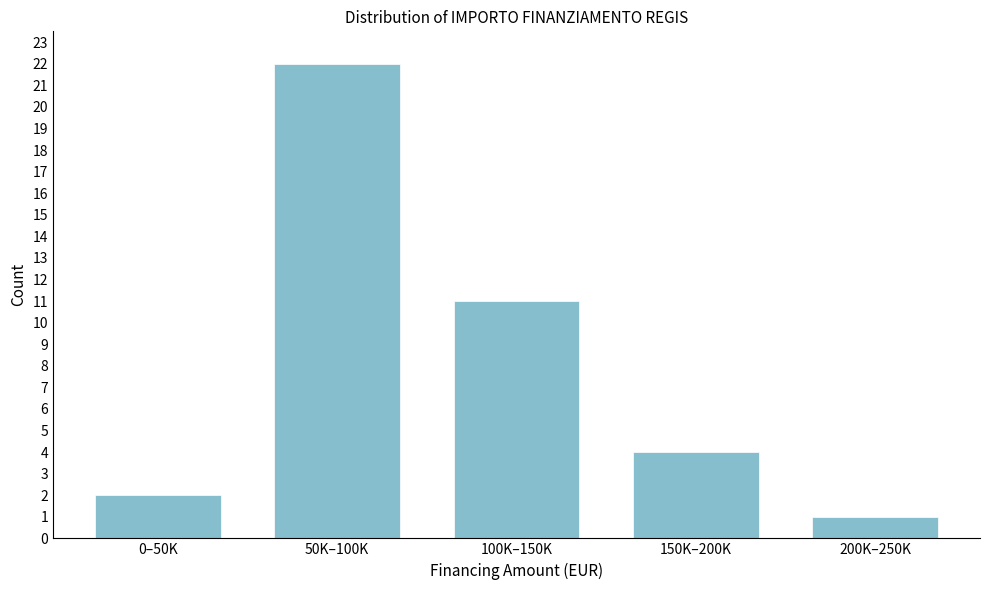

Reading left to right, what are all the values shown in this chart?

0–50K=2	50K–100K=22	100K–150K=11	150K–200K=4	200K–250K=1